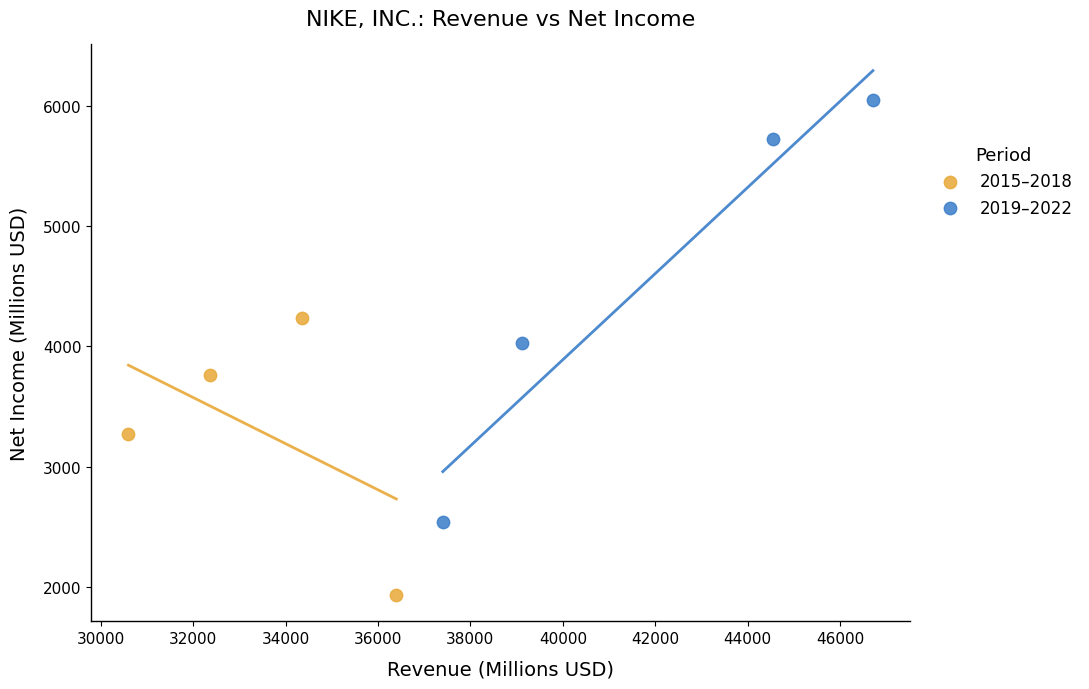

Which series has the widest spread of Y values?

2019–2022